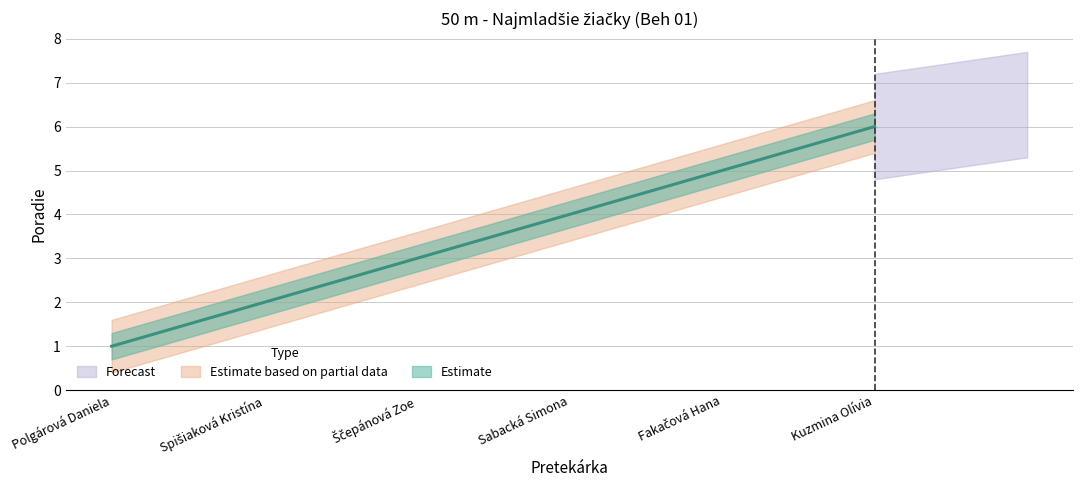

The chart shows a value of 1 at Spišiaková Kristína. True or false?

False